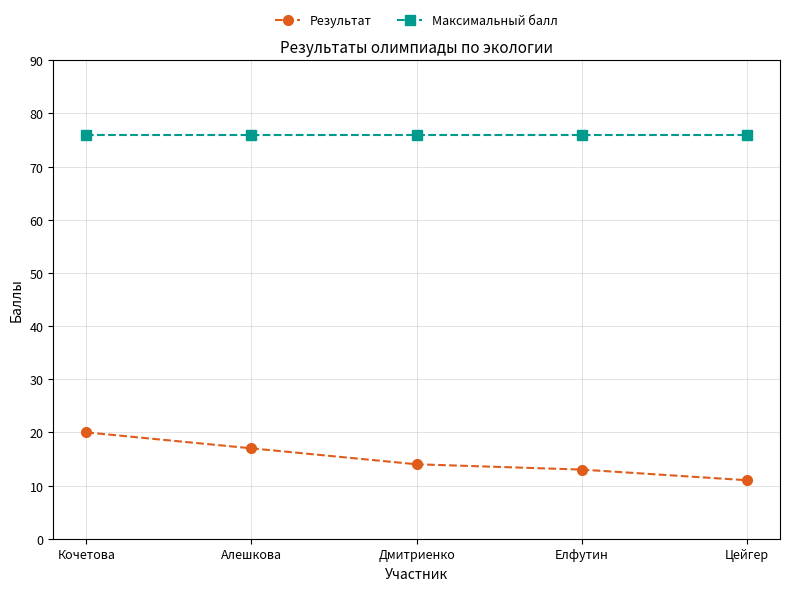

True or false: Максимальный балл and Результат intersect in this chart.

False